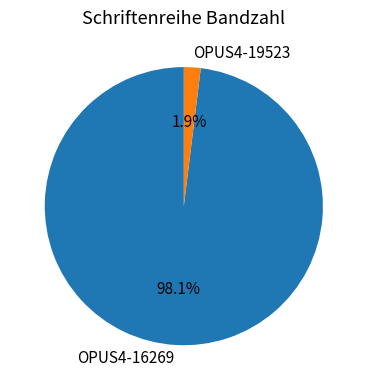

To the nearest percent, what is the combined percentage of OPUS4-16269 and OPUS4-19523?

100%